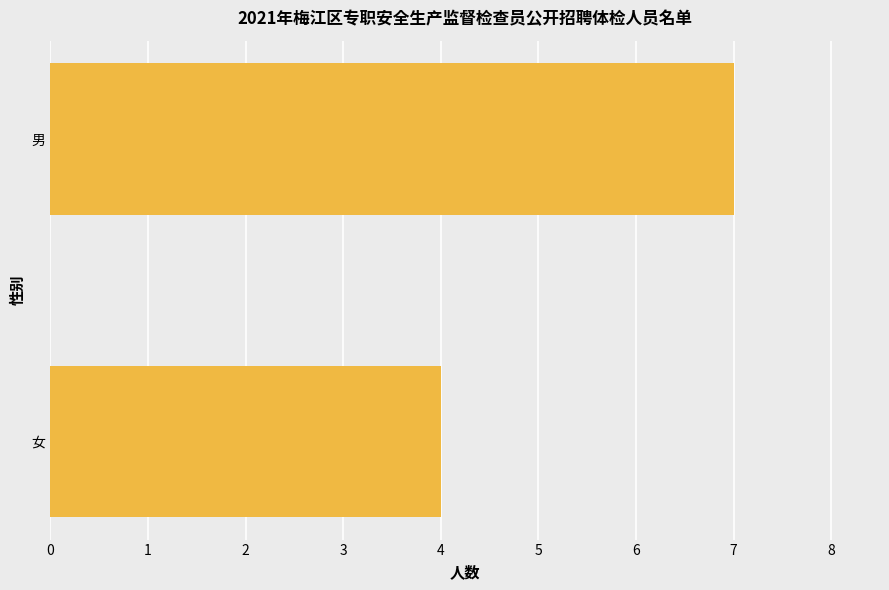

Count the number of data series in this chart.

1